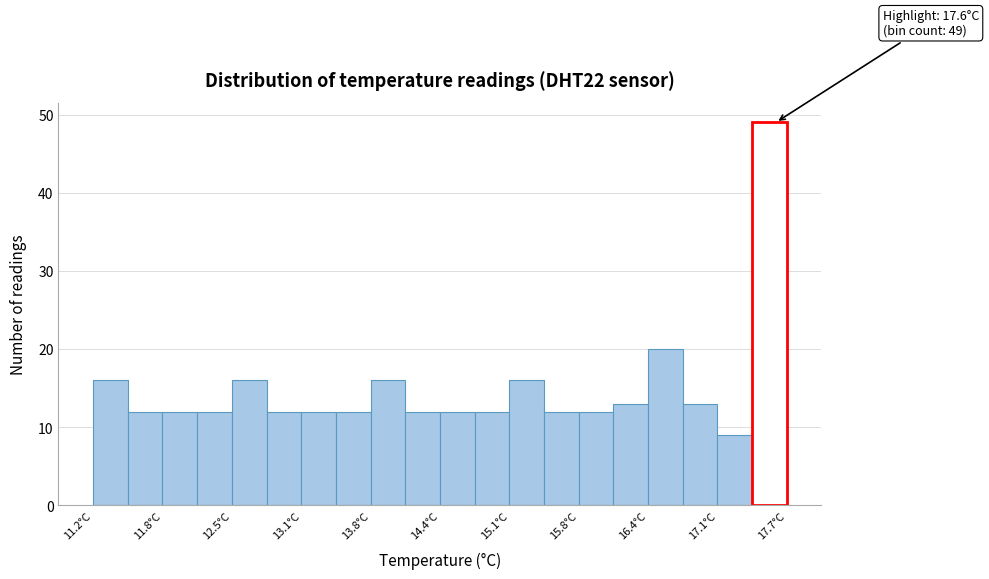

Around what value on the x-axis is the tallest bar? Give the approximate position of its centre, as read against the axis.

17.5